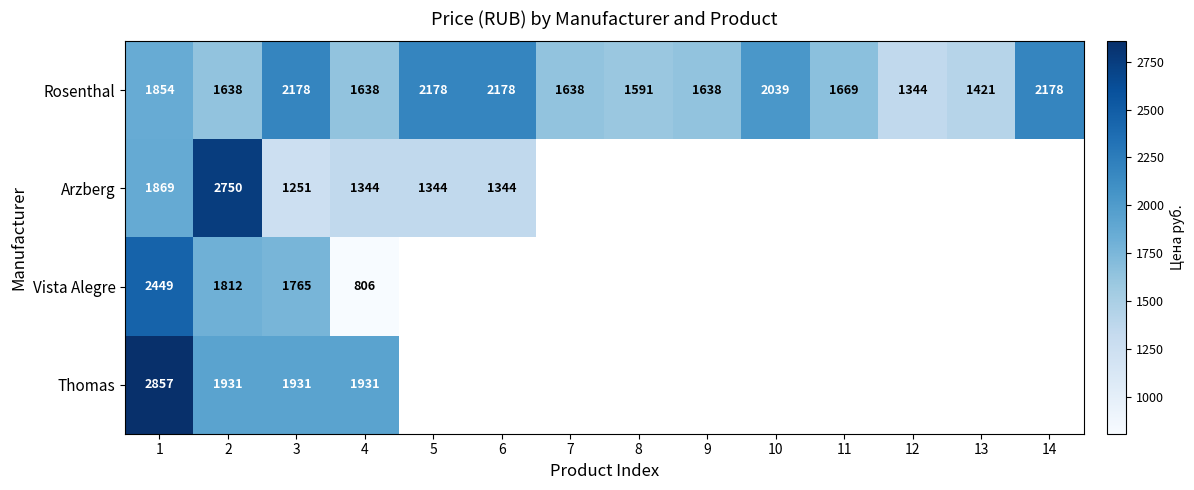

Rank the series at 1 from highest to lowest value.

Thomas, Vista Alegre, Arzberg, Rosenthal